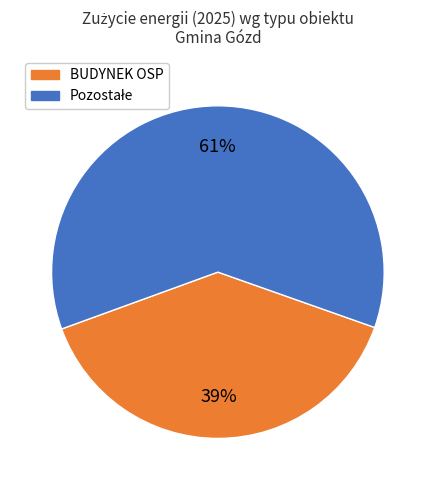

Is there any slice that represents more than half of the pie?

Yes